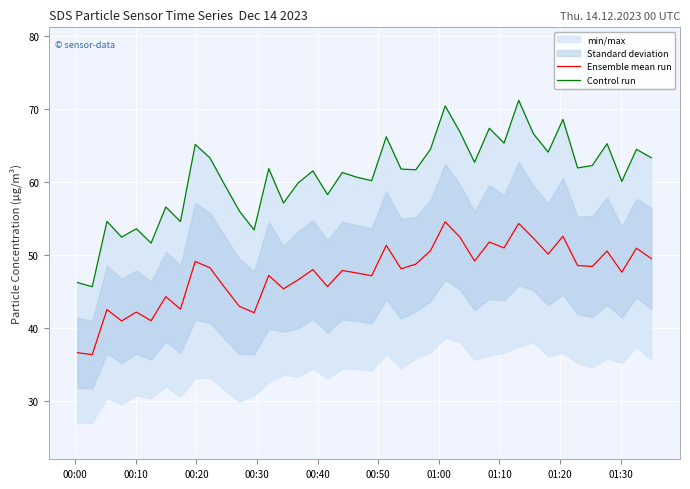

Reading left to right, what are all the values shown in this chart?

Ensemble mean run: 36.6	36.3	42.5	40.9	42.1	40.9	44.2	42.5	49.1	48.2	45.5	42.9	42.0	47.1	45.3	46.5	47.9	45.6	47.8	47.5	47.1	51.3	48.1	48.7	50.5	54.5	52.4	49.1	51.7	50.9	54.3	52.2	50.1	52.5	48.5	48.4	50.5	47.6	50.9	49.5
Control run: 46.2	45.6	54.5	52.4	53.5	51.6	56.5	54.5	65.1	63.2	59.5	56.0	53.4	61.8	57.1	59.8	61.5	58.2	61.2	60.6	60.1	66.2	61.7	61.6	64.4	70.4	66.8	62.6	67.3	65.3	71.2	66.5	64.0	68.5	61.9	62.2	65.2	60.0	64.4	63.3